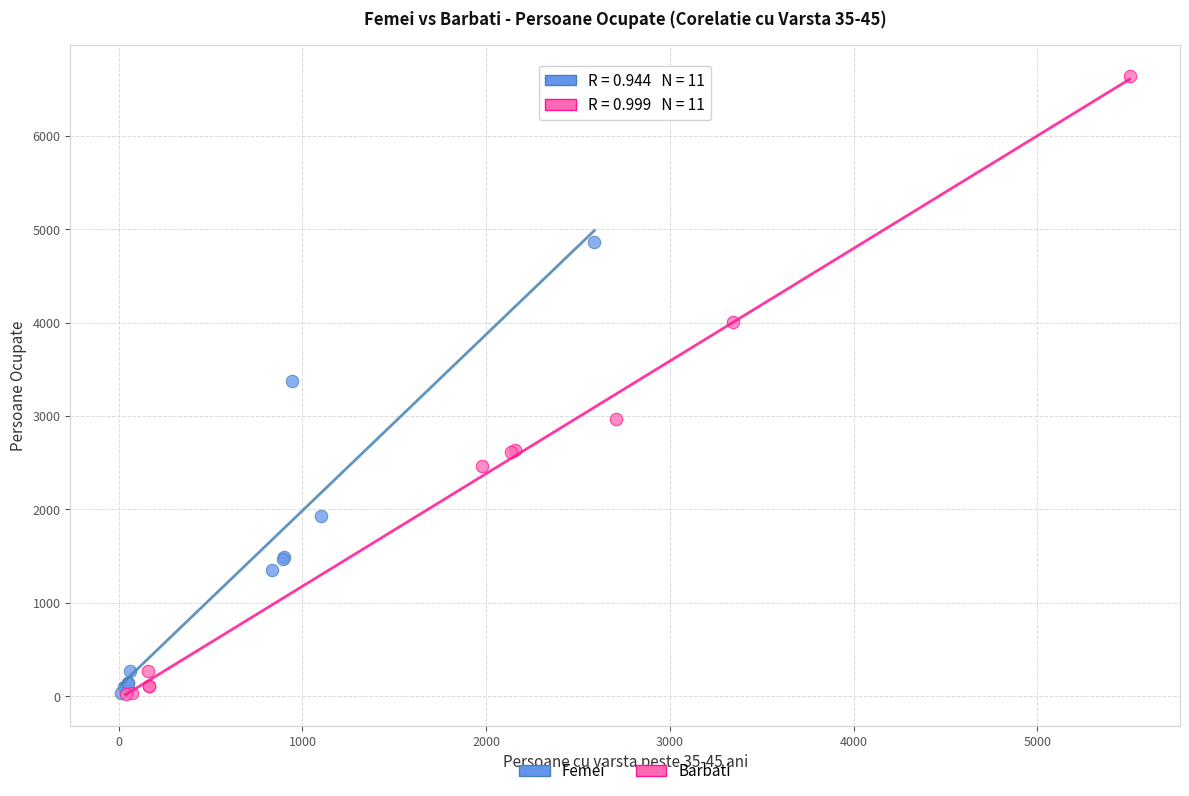

Which series has the widest spread of Y values?

Barbati